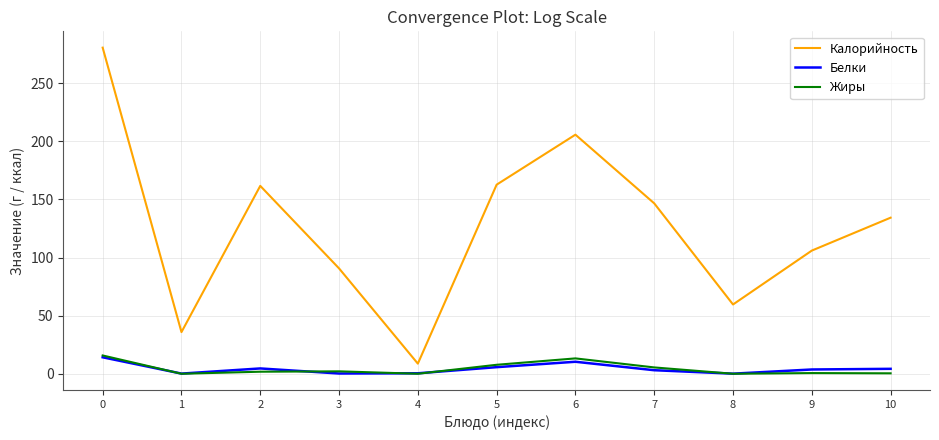

Between 3 and 6, which series saw the biggest shift?

Калорийность